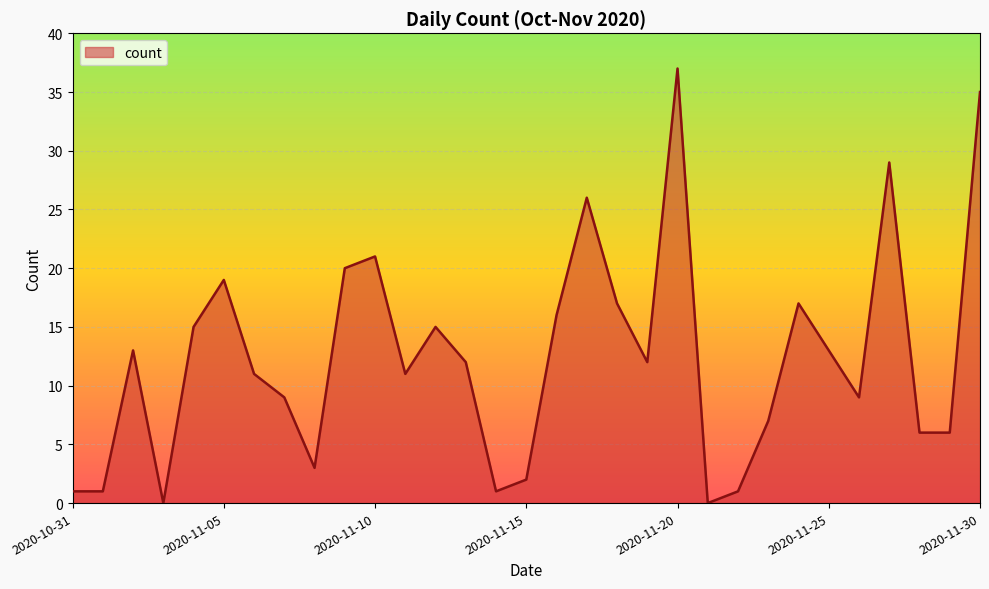

What is the maximum value shown in the chart?

37